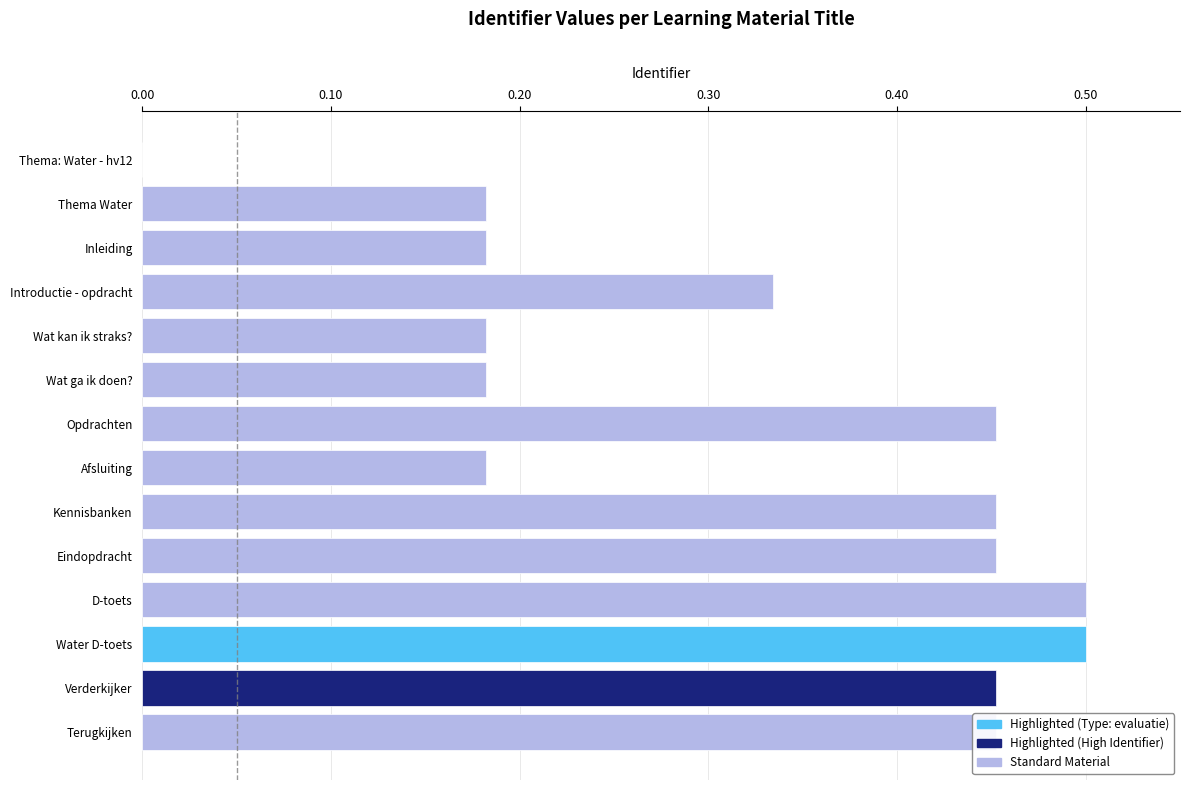

Which has a higher value, Water D-toets or Wat ga ik doen??

Water D-toets